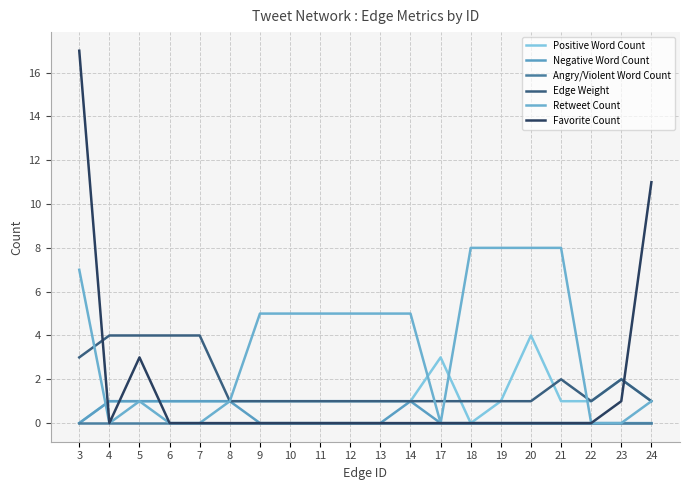

Is it true that Edge Weight equals 3 at 3?

True